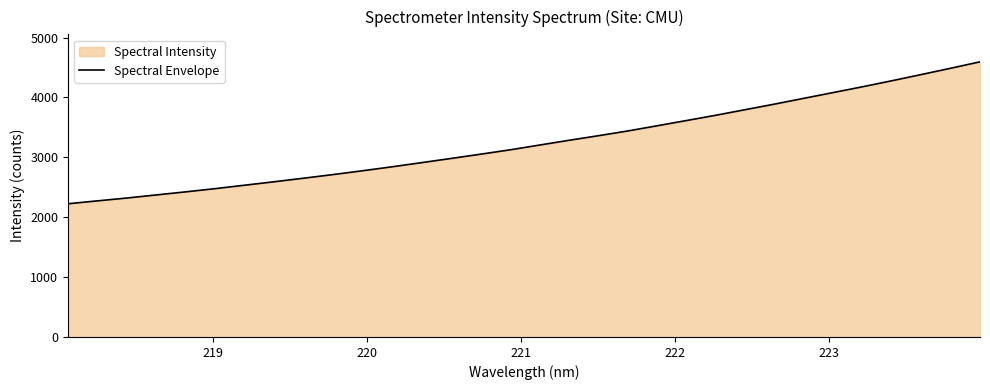

What is the difference between the maximum and minimum values?

2369.9